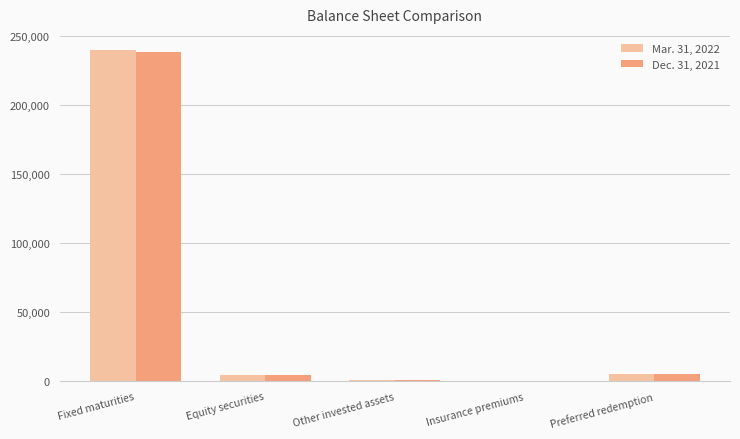

At which category is the sum across all series the highest?

Fixed maturities